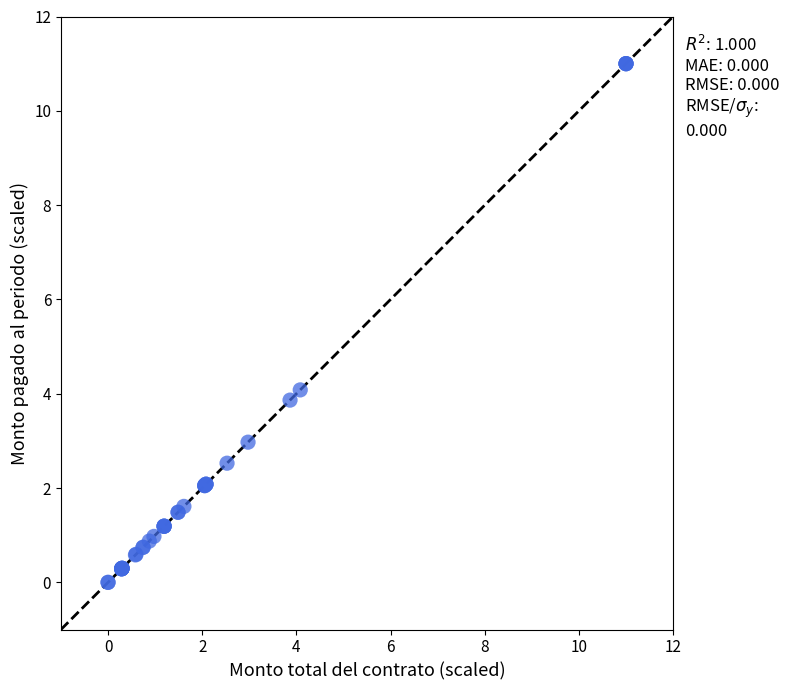

What Y value in the scatter plot is closest to 5?

4.1